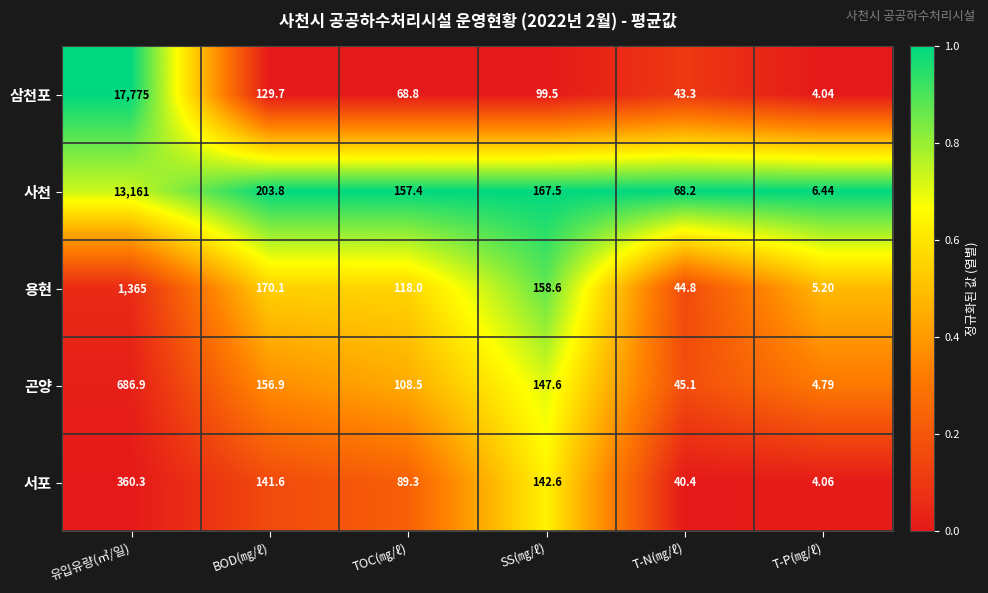

At which label does 용현 first exceed 158?

유입유량(㎥/일)